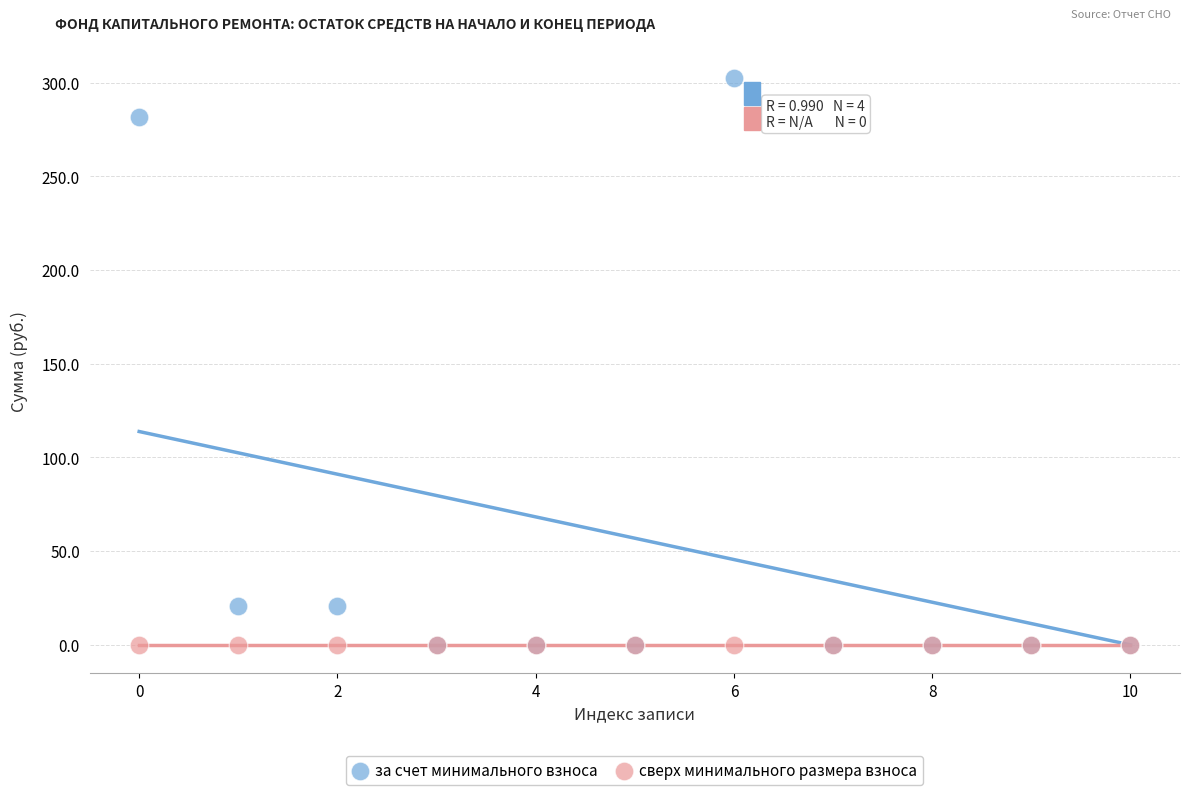

What are all the series names shown in the legend?

за счет минимального взноса, сверх минимального размера взноса